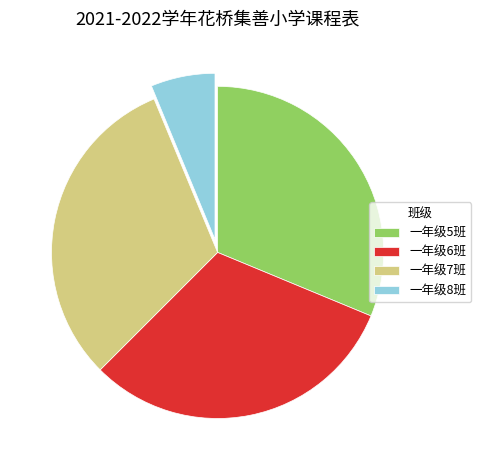

Is the sum of 一年级7班 and 一年级8班 greater than half?

No